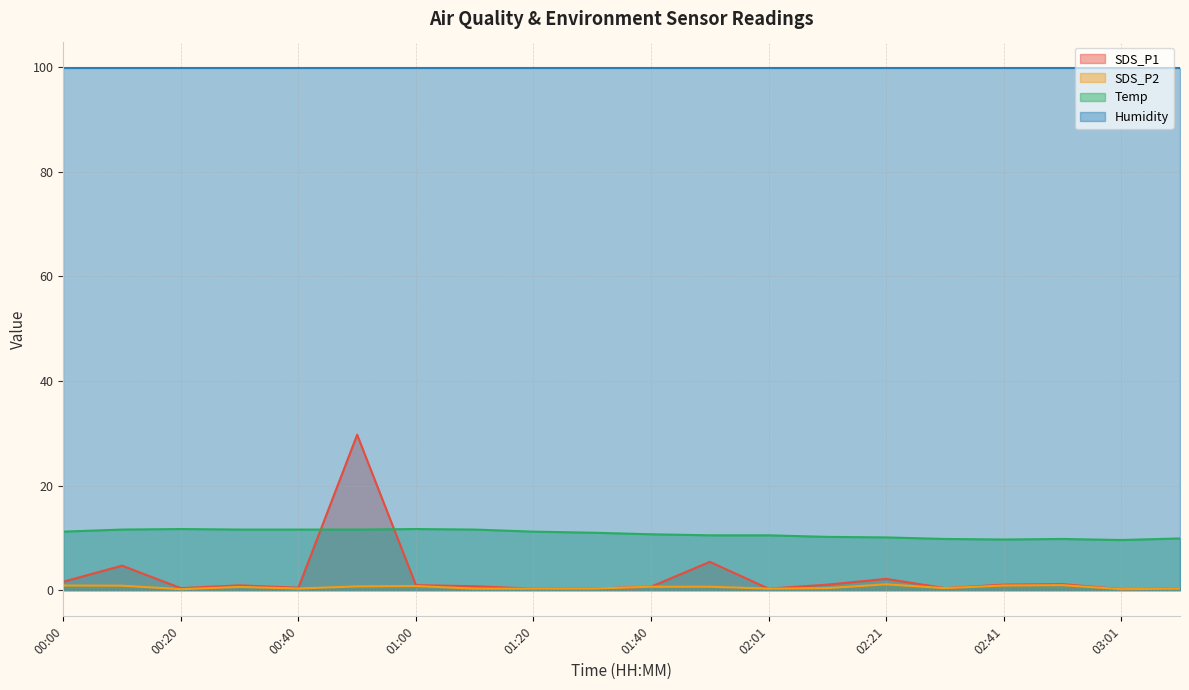

What is the minimum value shown in the chart?

0.2